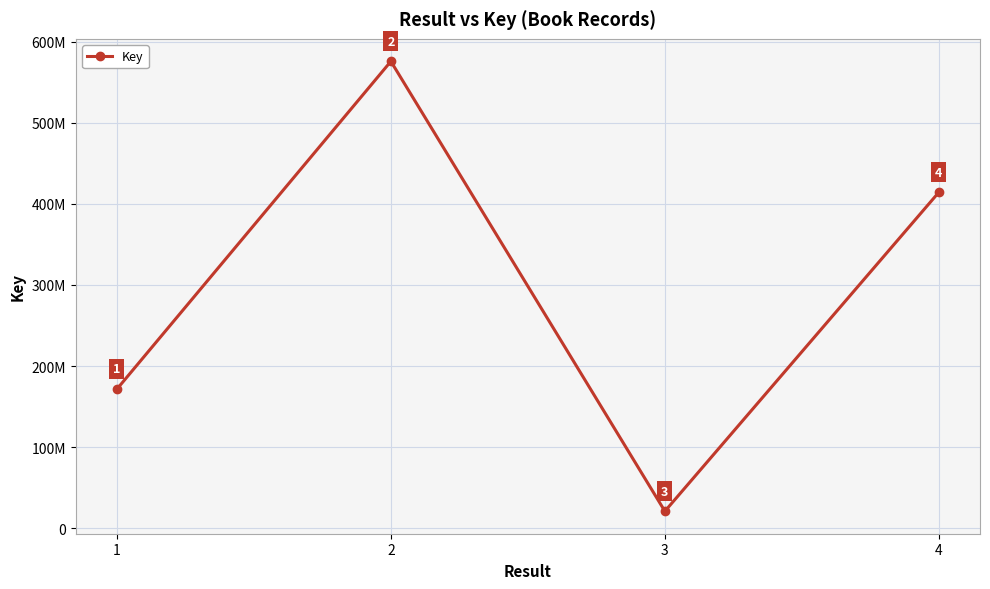

Approximately how many times larger is the value at 4 compared to 2?

0.7